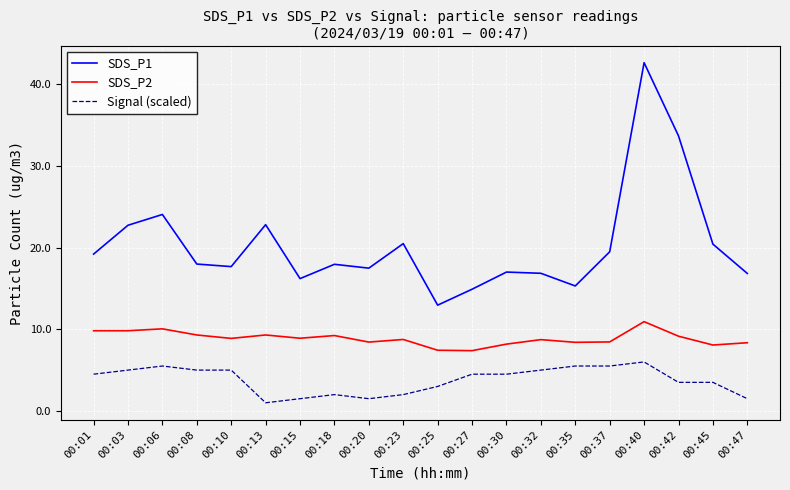

At 00:25, list the series in order from smallest to largest.

Signal (scaled), SDS_P2, SDS_P1